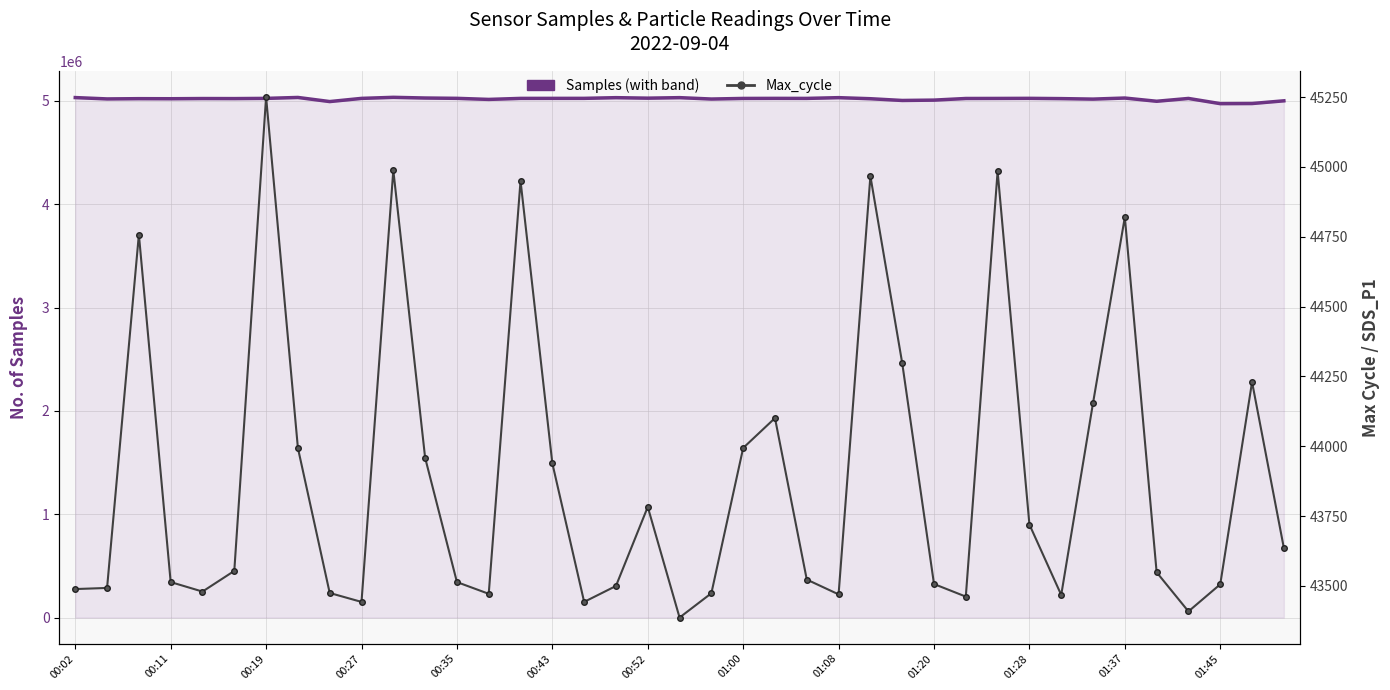

The value of Samples at 01:28 is 5024533. True or false?

True